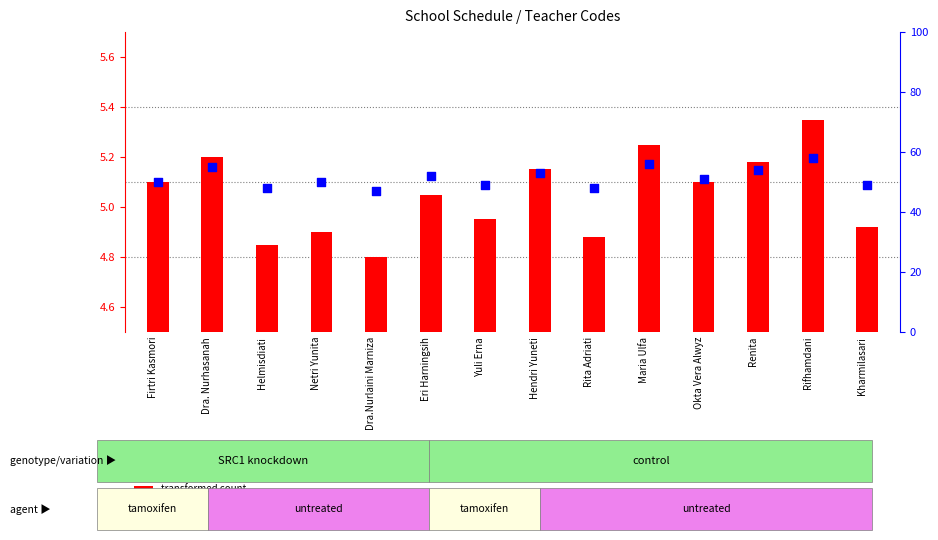

Which series contains the highest Y value?

percentile rank within the sample